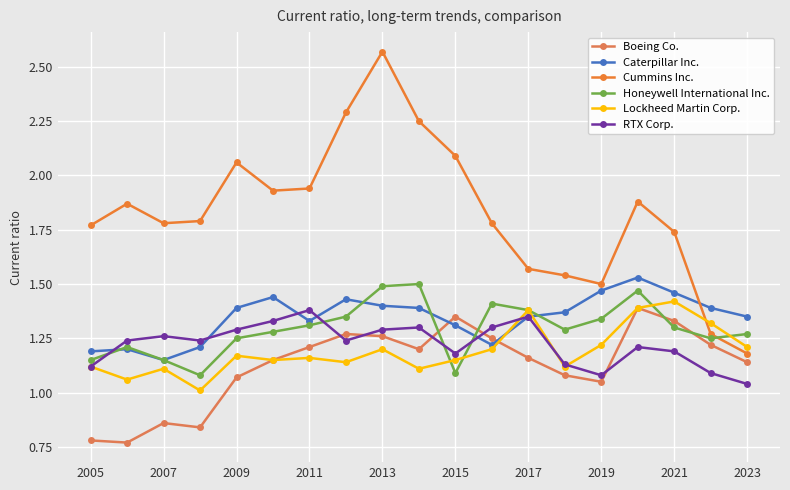

What is the lowest value of the Cummins Inc. series?

1.2